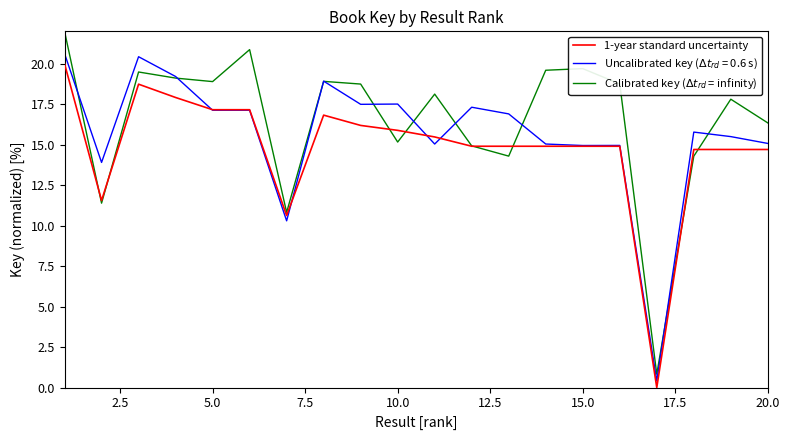

What is the greatest value displayed?

22.0